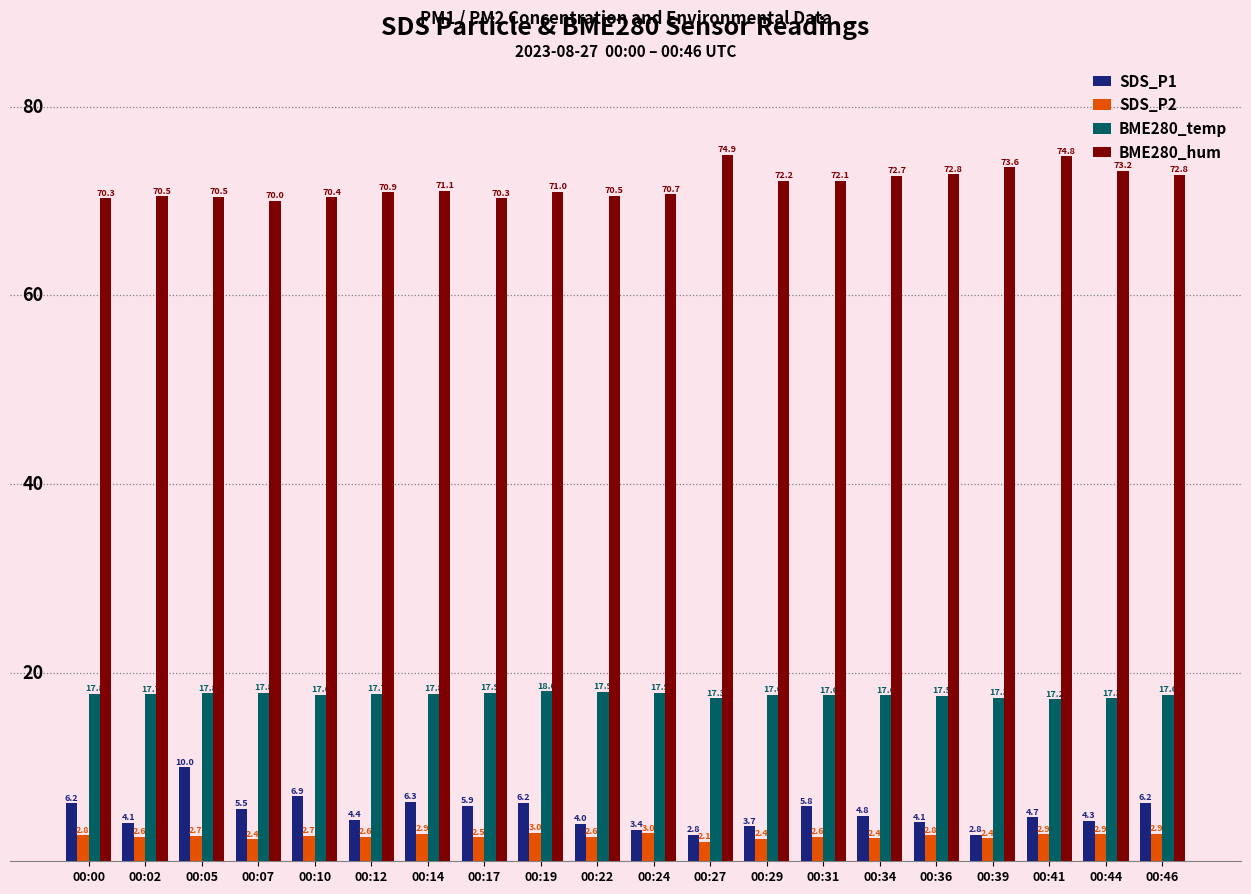

Which series has the largest total across all categories?

BME280_hum